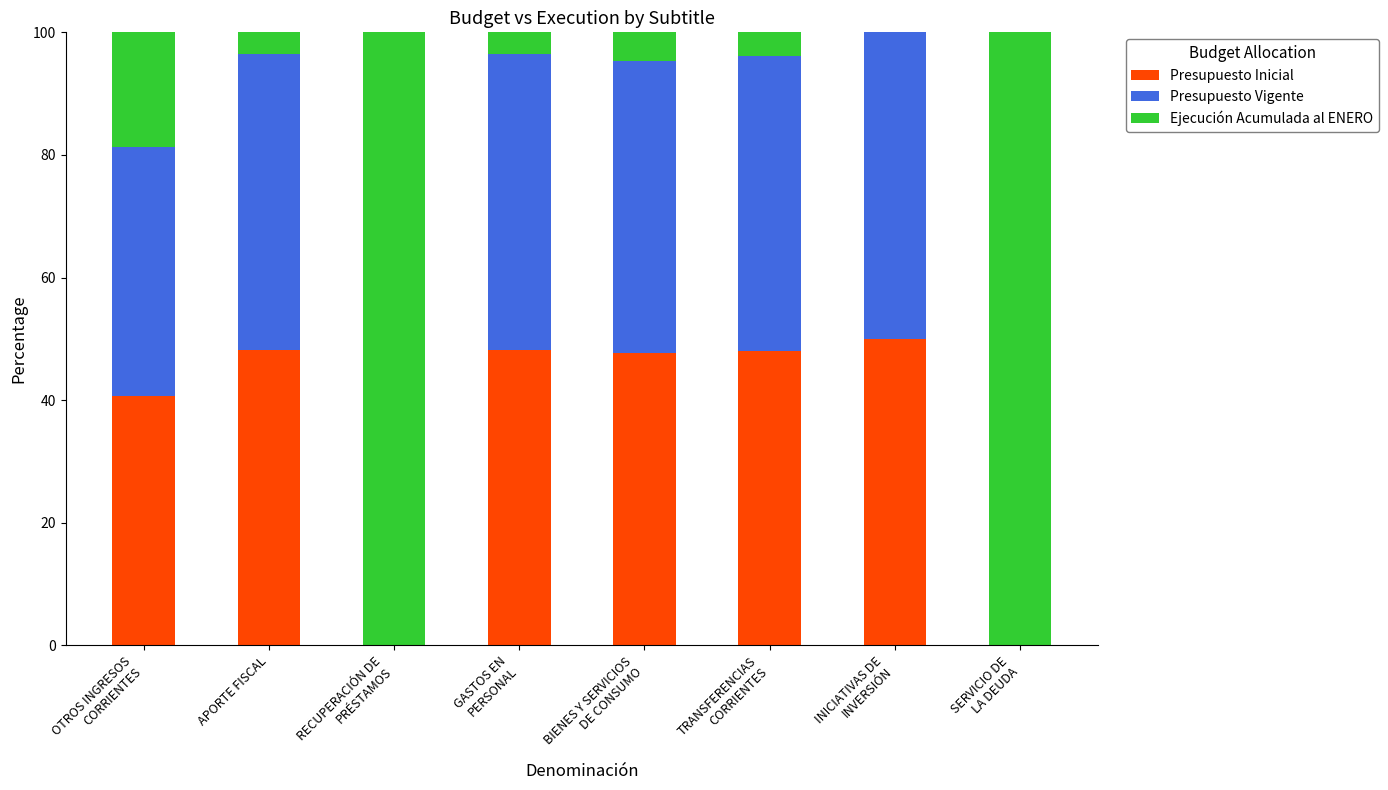

Are the bars horizontal?

No